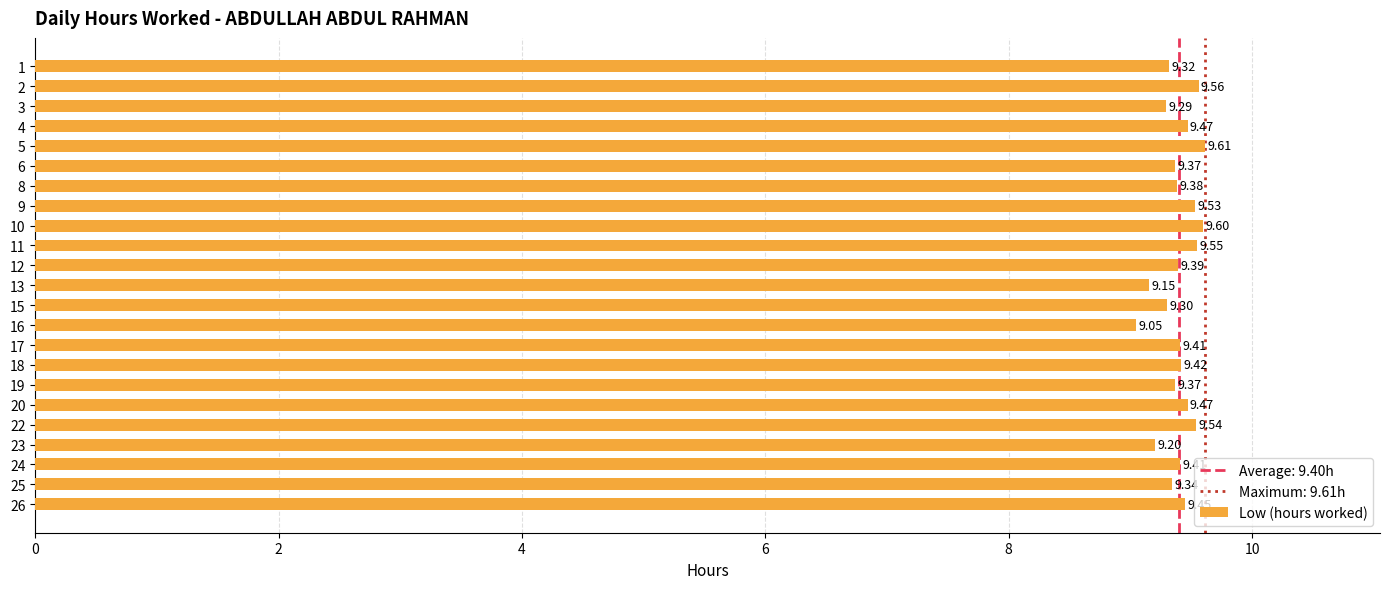

What is the difference between the maximum and minimum values?

0.6